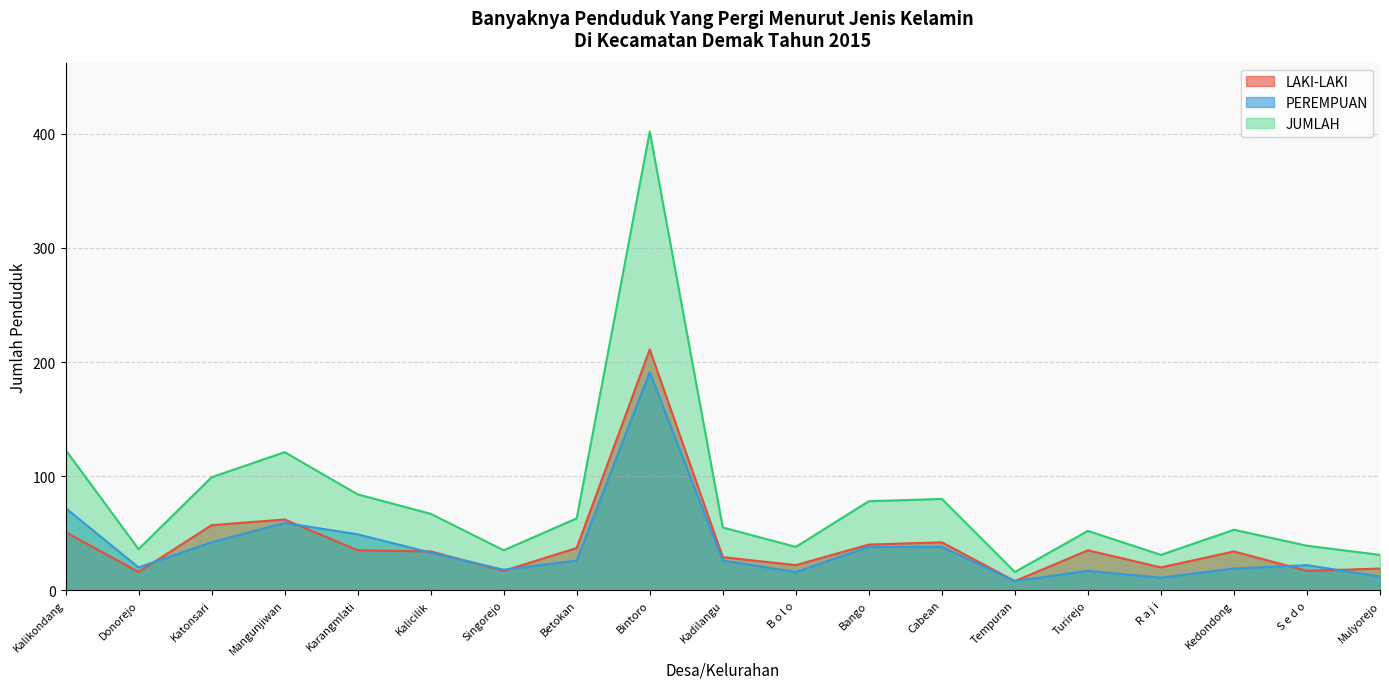

What is the lowest value of the PEREMPUAN series?

8